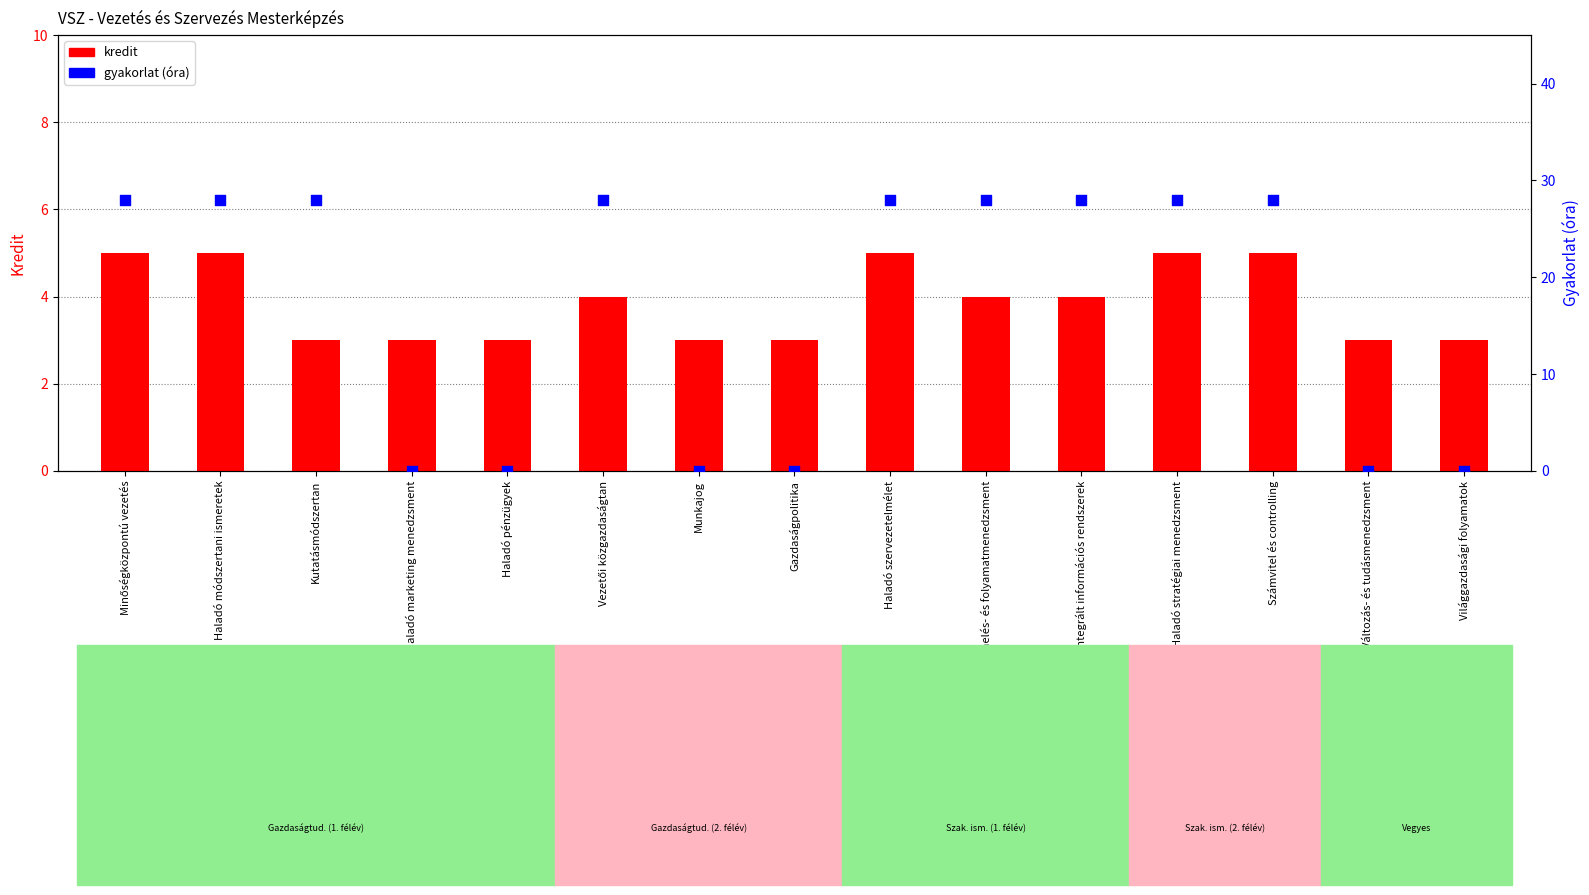

Which series reaches the maximum Y coordinate?

gyakorlat (óra)